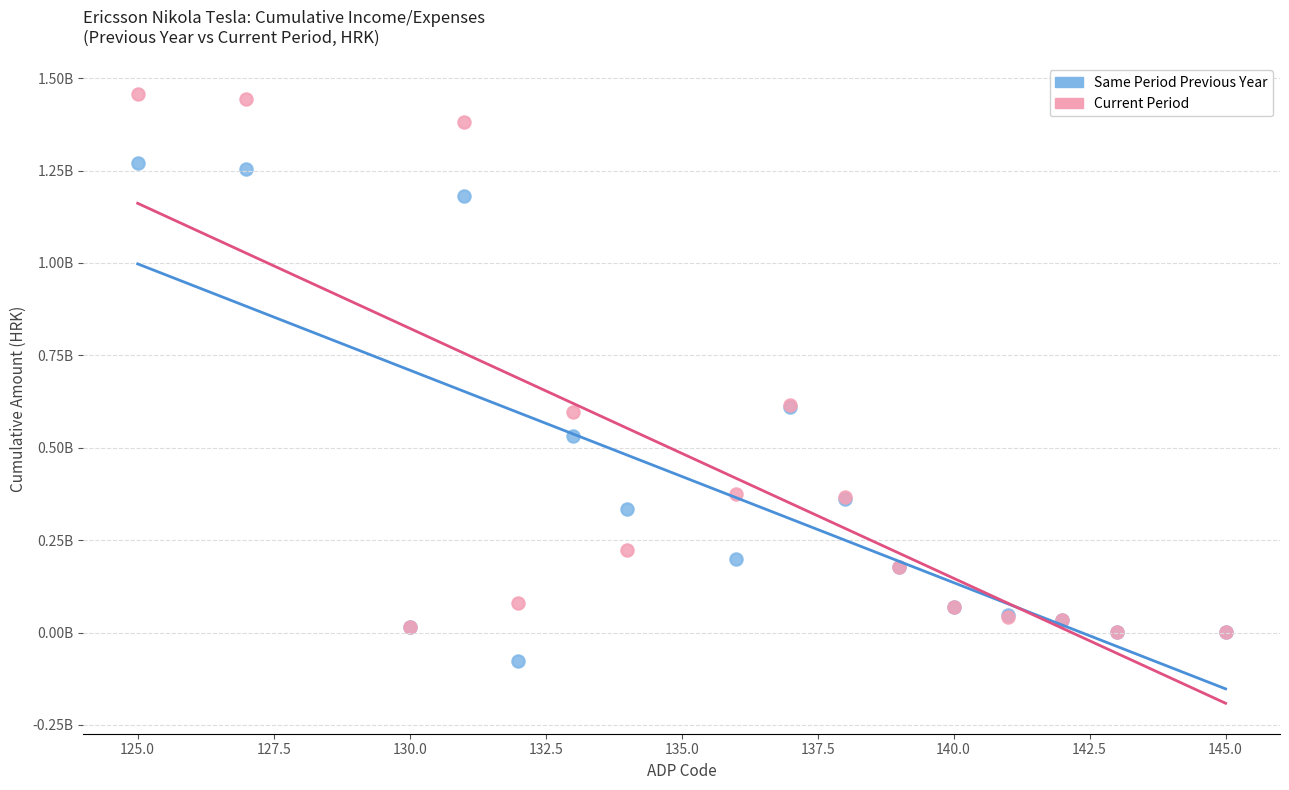

Which series reaches the maximum Y coordinate?

Current Period